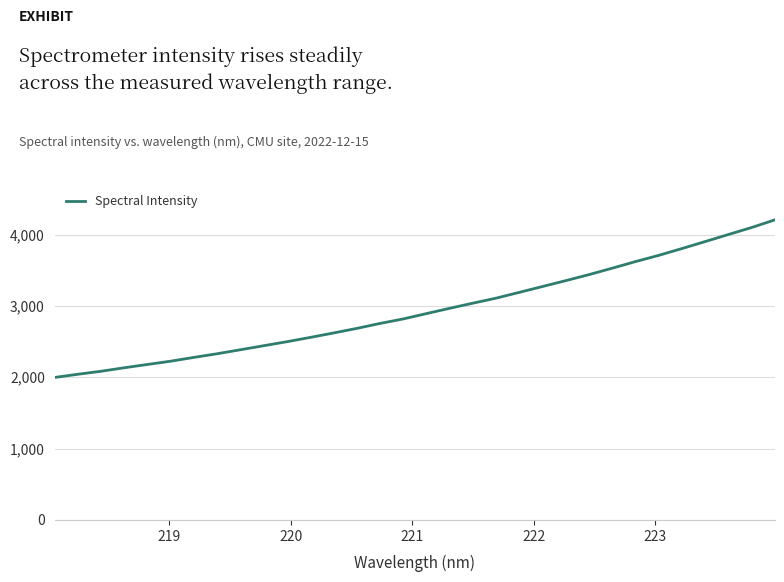

What is the greatest value displayed?

4204.3